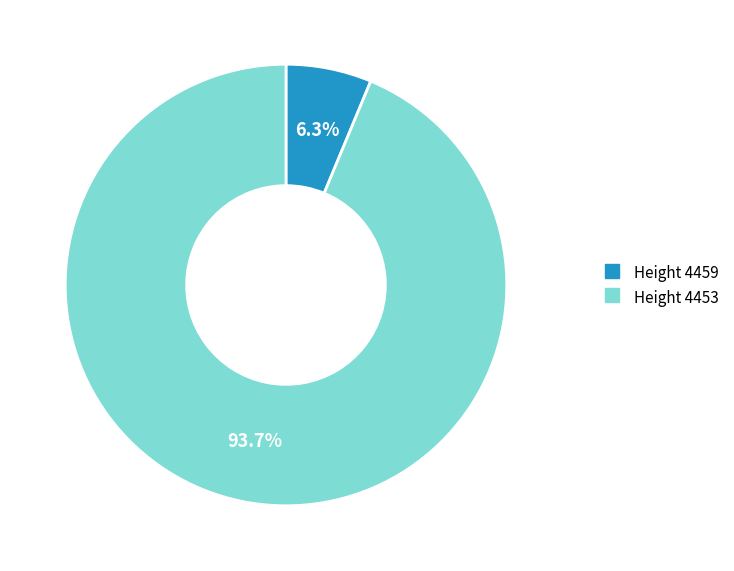

Does any single category account for the majority?

Yes